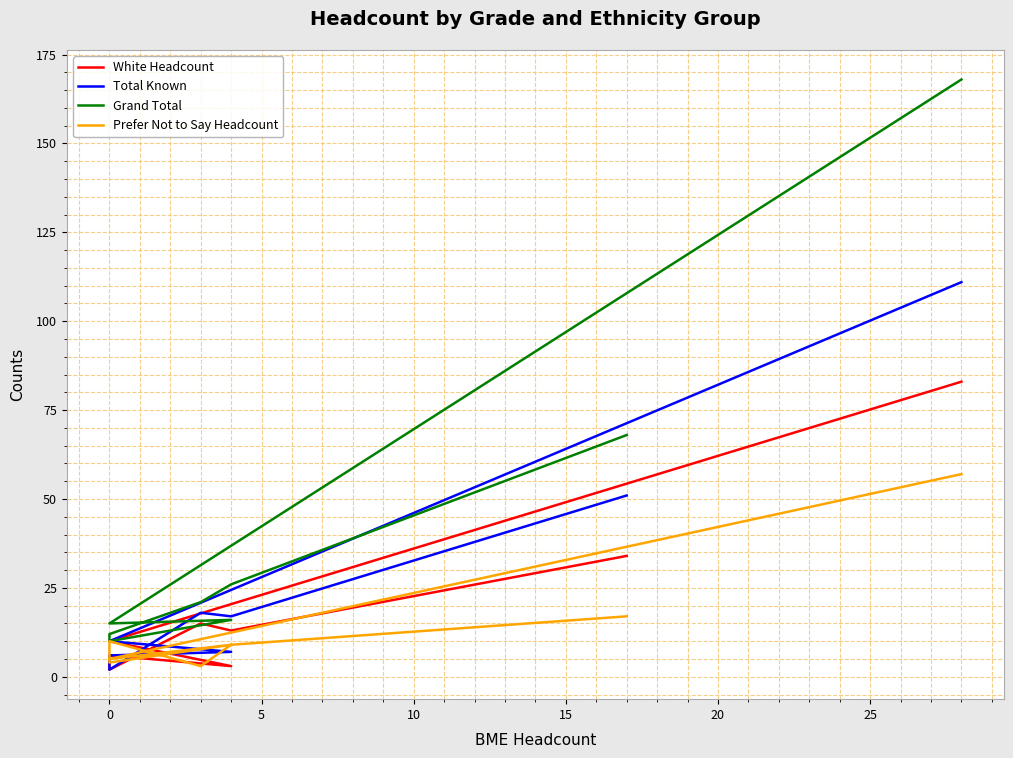

Reading right to left, list all the values displayed in this chart.

White Headcount: 83	10	3	6	2	15	13	34
Total Known: 111	10	7	6	2	18	17	51
Grand Total: 168	15	16	10	12	21	26	68
Prefer Not to Say Headcount: 57	5	9	4	10	3	9	17